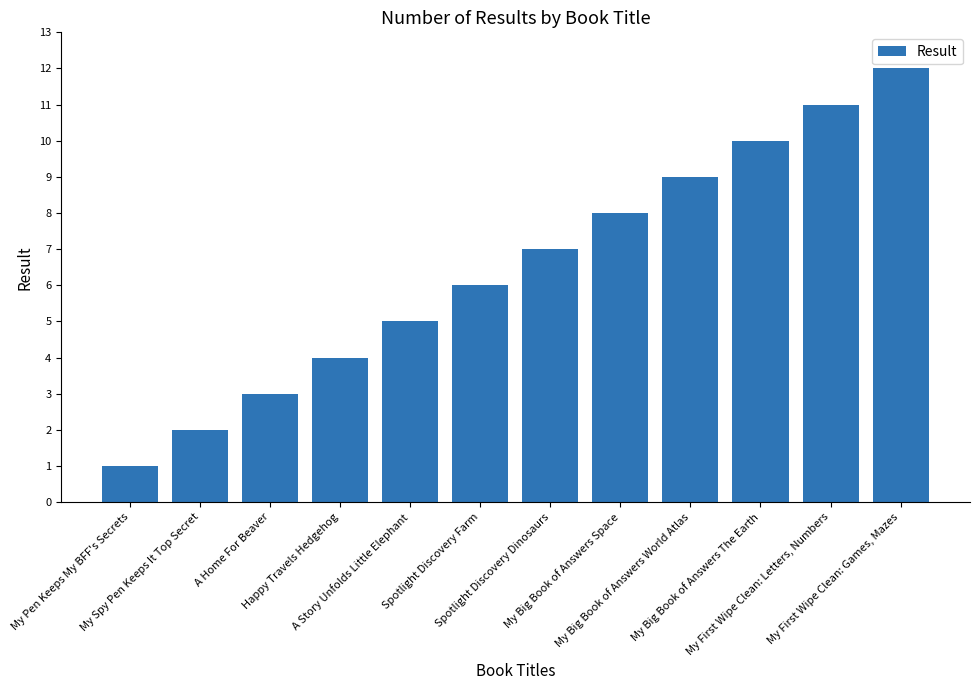

Where is the data nearest to the value 6?

Spotlight Discovery Farm